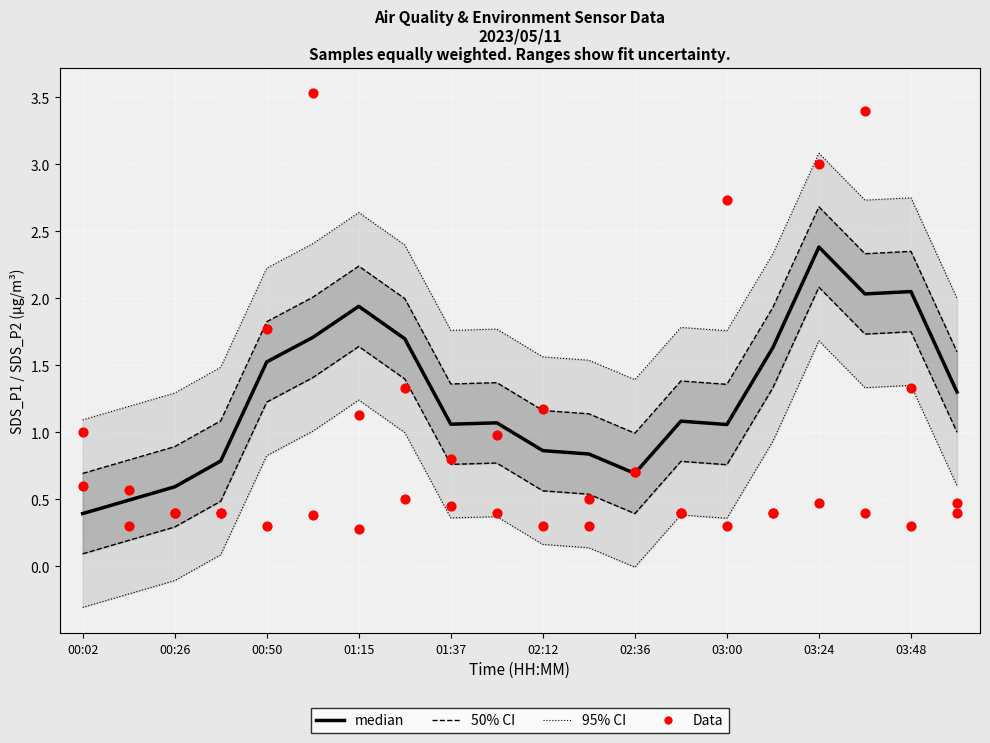

Which series contains the highest Y value?

Data